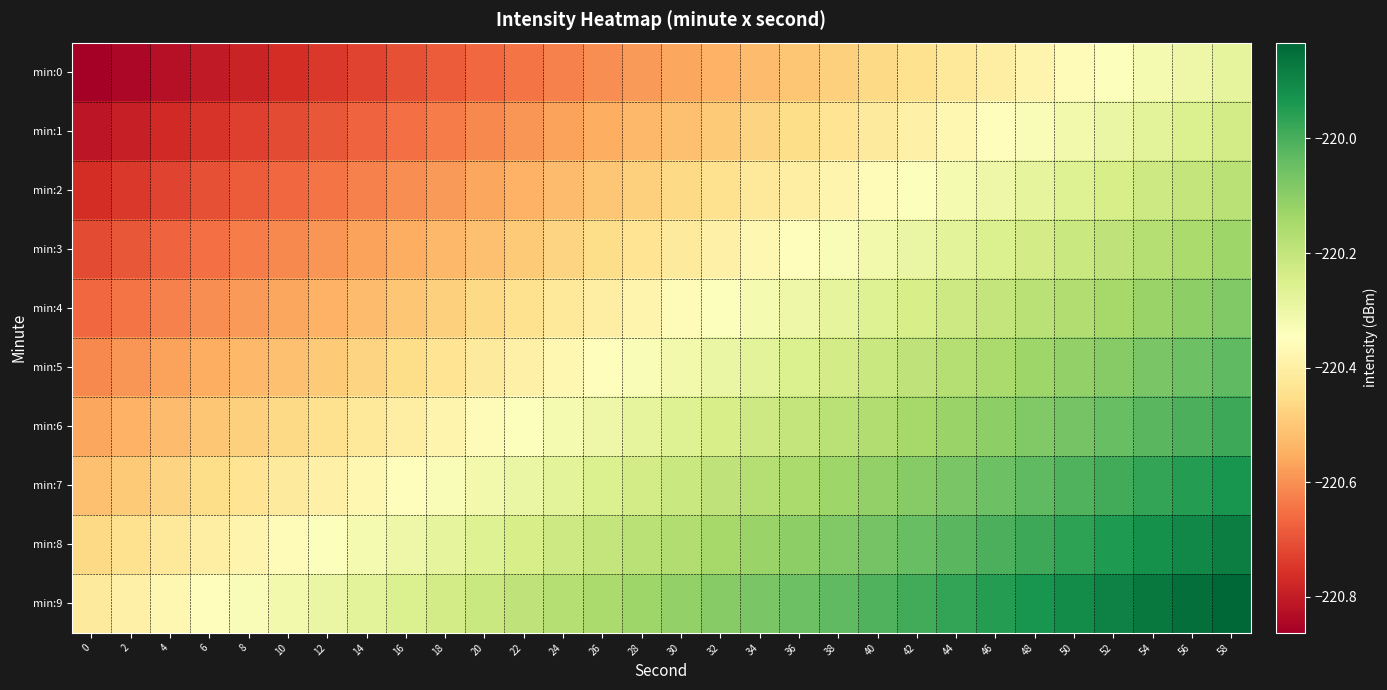

What is the total value across all series at 36?

-2202.8